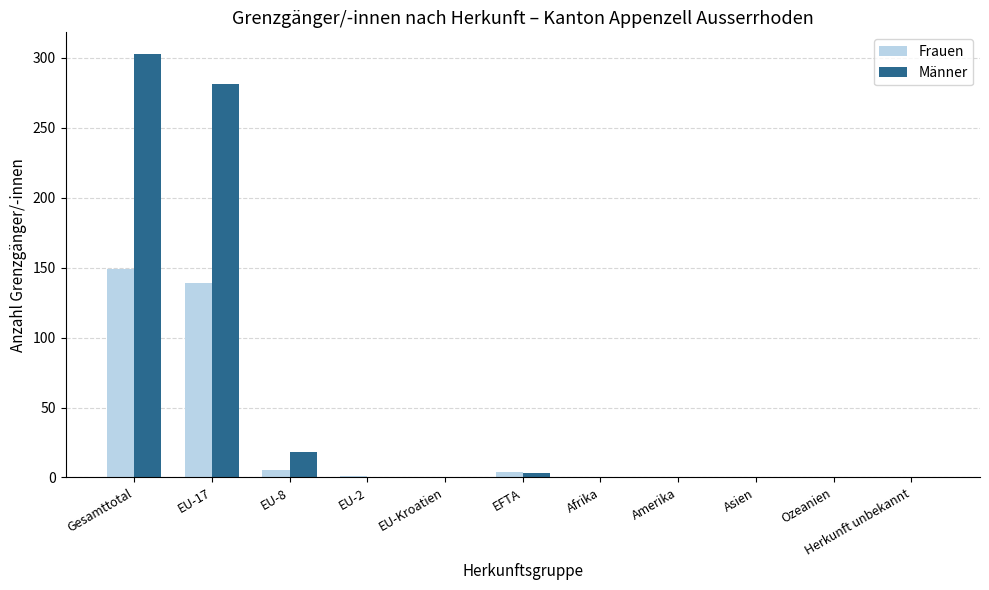

What is the sum of all Männer values?

605